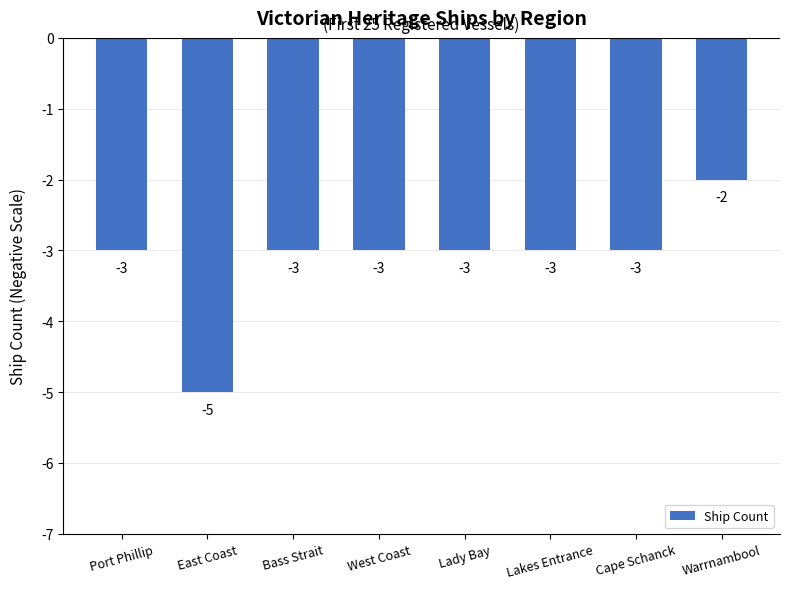

How many values are between -3 and -2?

7